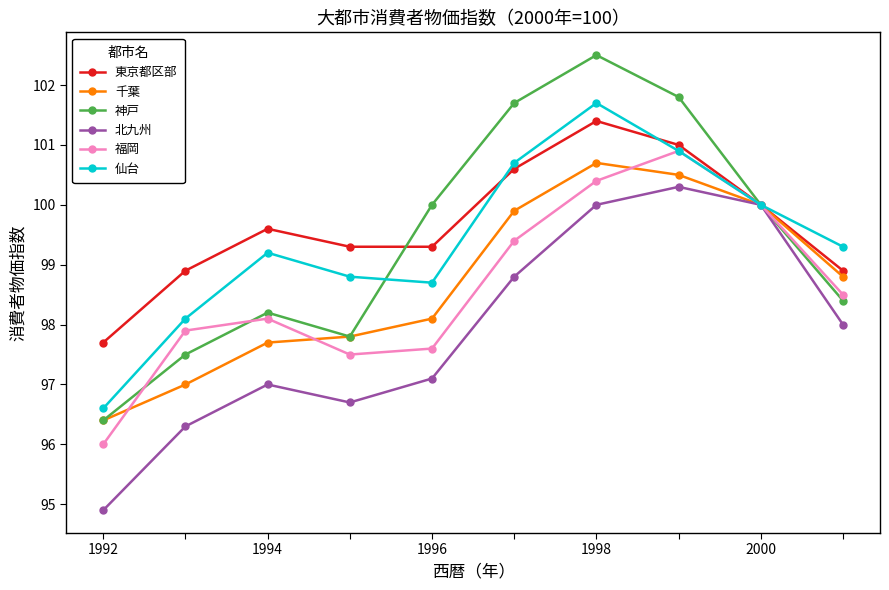

What is the maximum value shown in the chart?

102.5